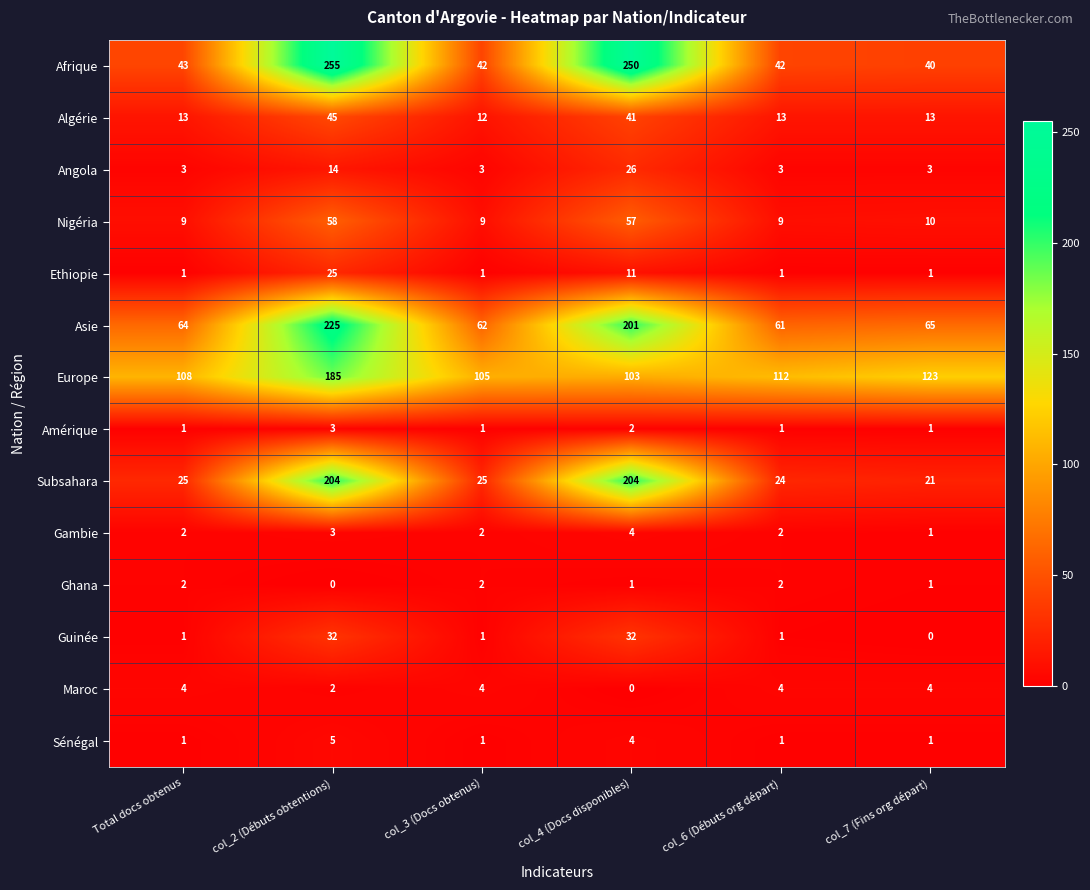

Which series has the widest spread of values?

Afrique